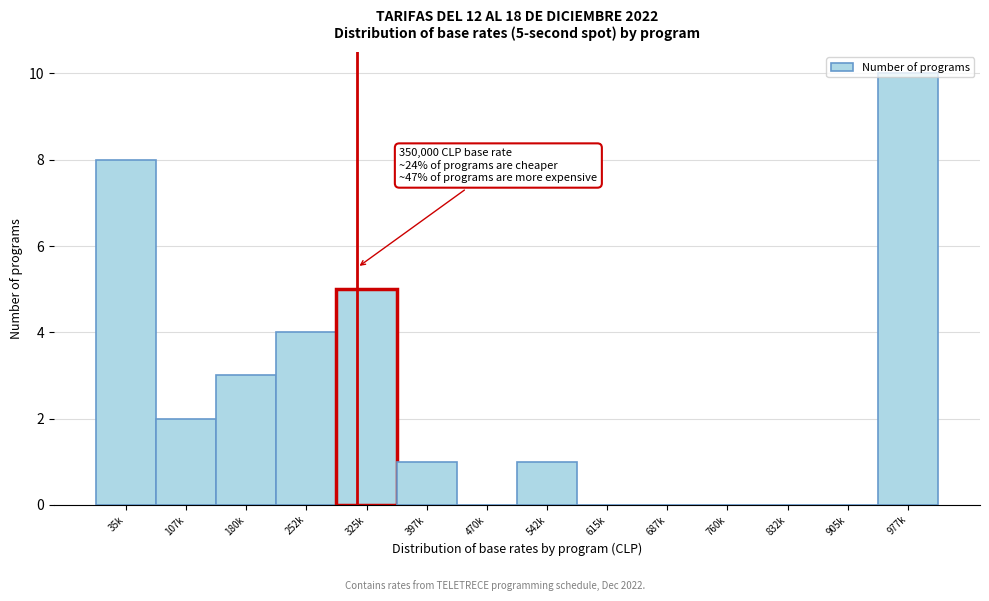

Is it true that the value at 252k is 4?

True